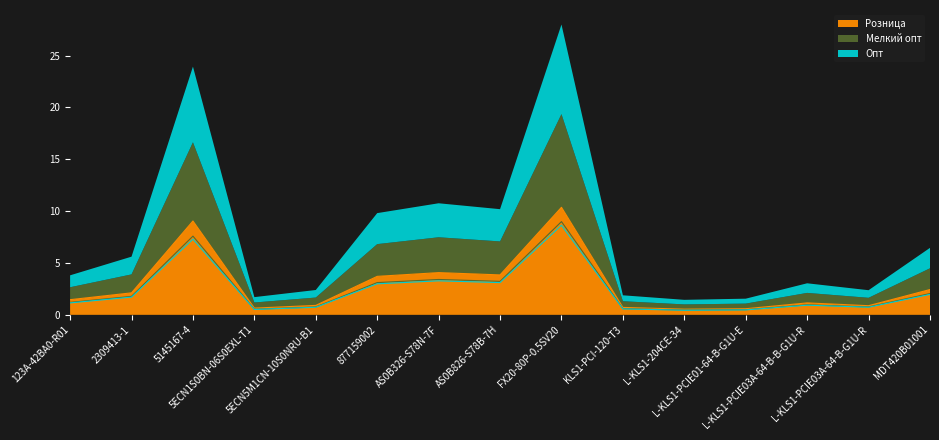

Where is the first local maximum for Розница?

5145167-4